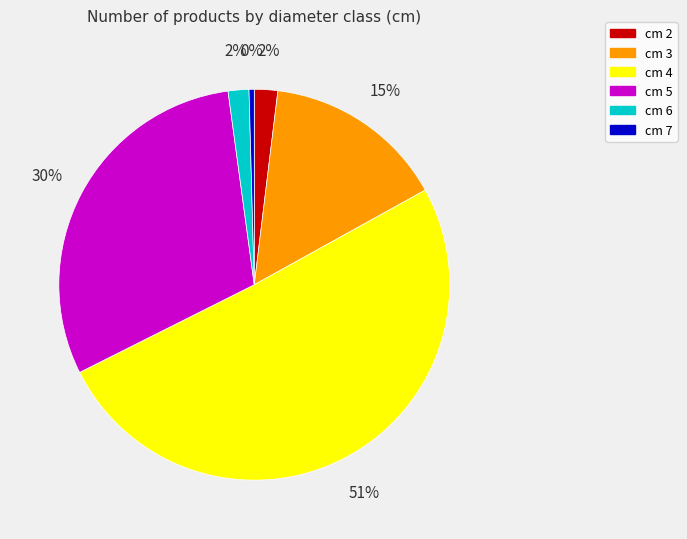

Does cm 5 account for over 50% of the chart?

No